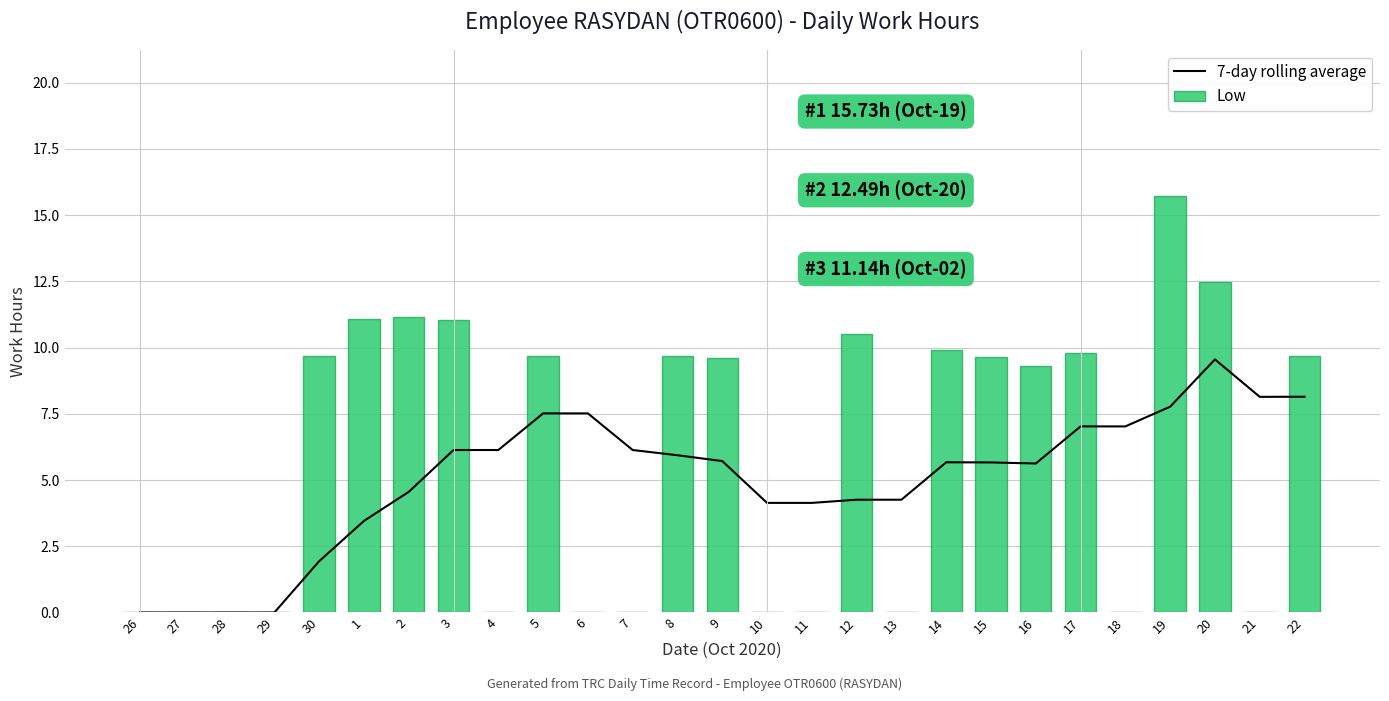

Between 6 and 10, which series saw the biggest shift?

7-day rolling average